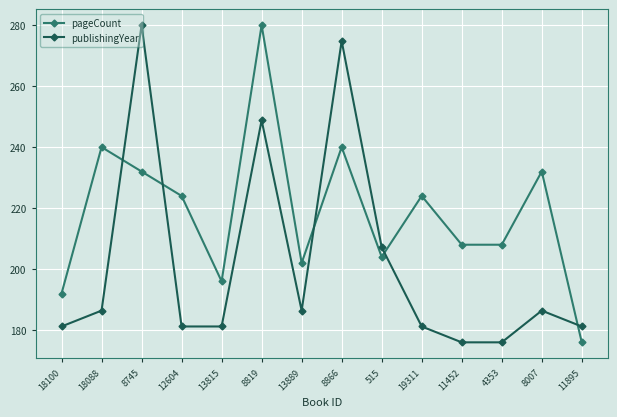

What is the total value across all series at 11452?

384.0